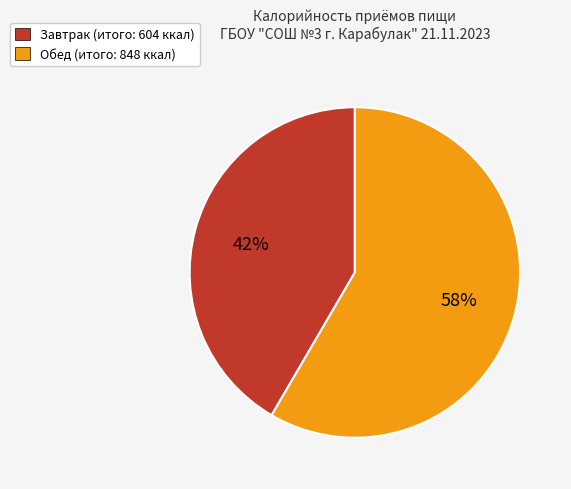

To the nearest percent, what is the average slice percentage?

50%